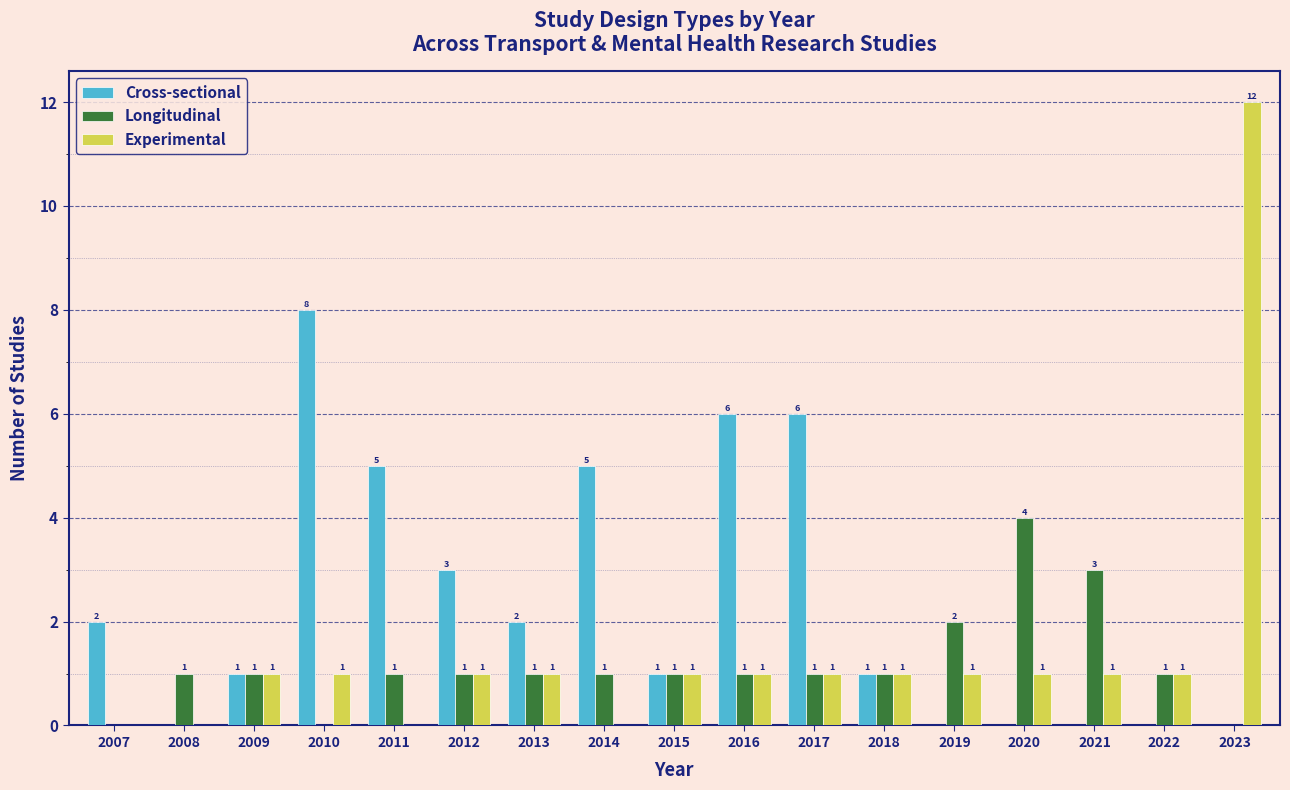

How many Longitudinal values are between 1 and 2?

12